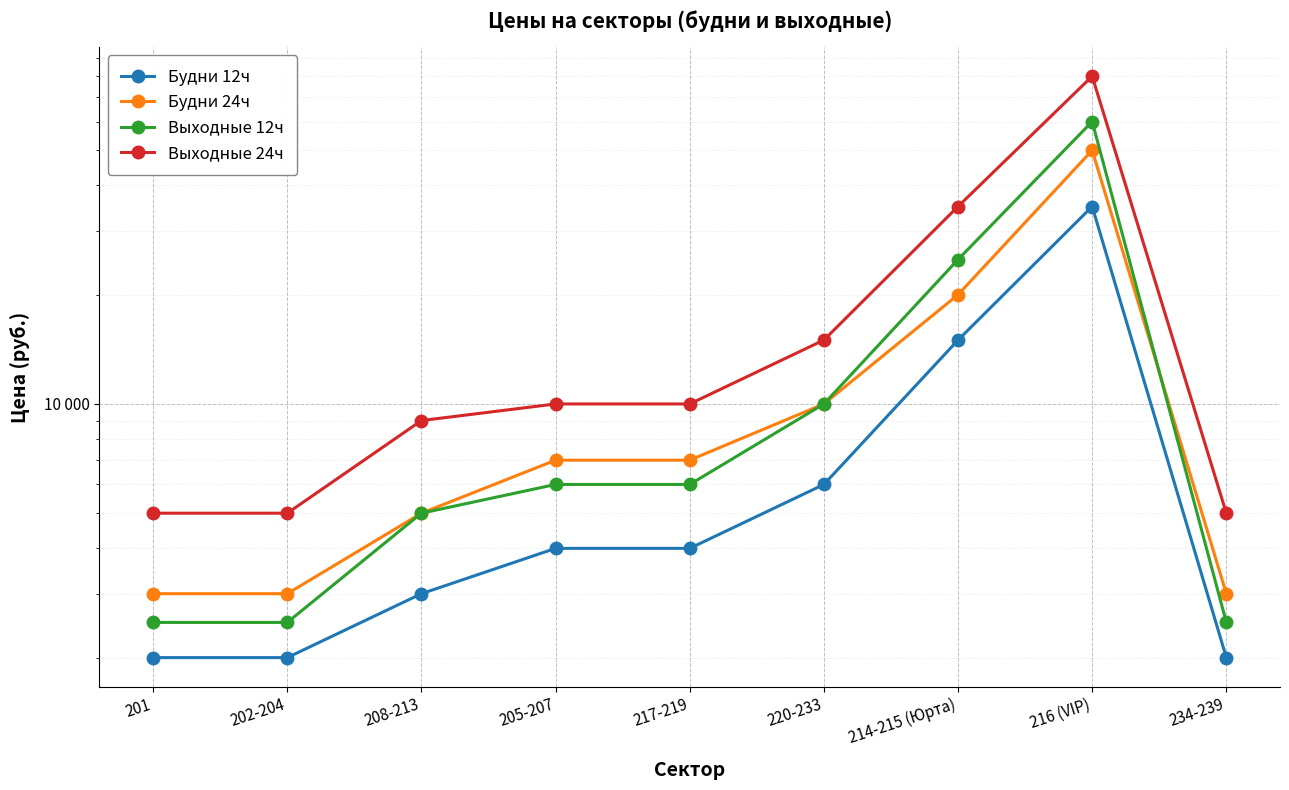

How many categories are shown in the chart?

9